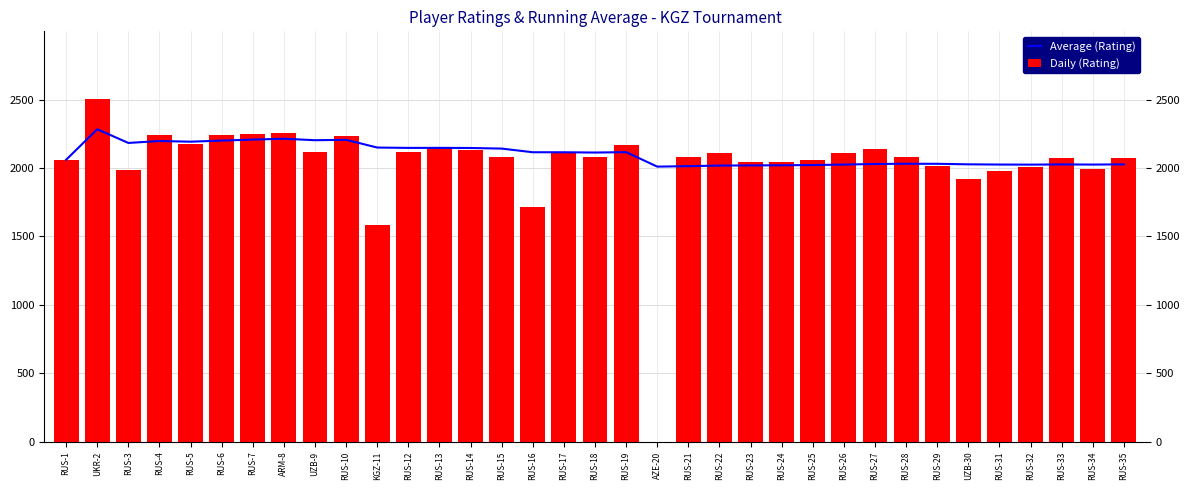

At which label is Daily (Rating) closest to 1253?

KGZ-11